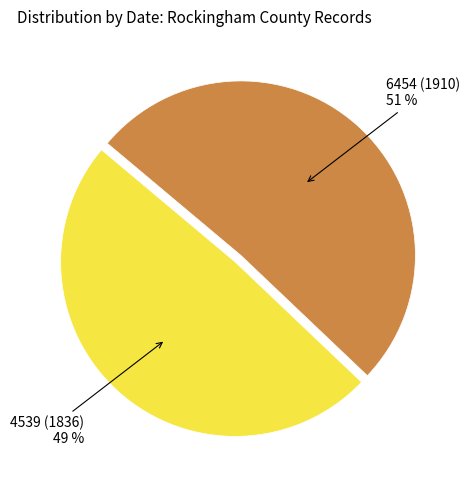

To the nearest percent, what percentage of the pie is 6454 (1910)?

51%